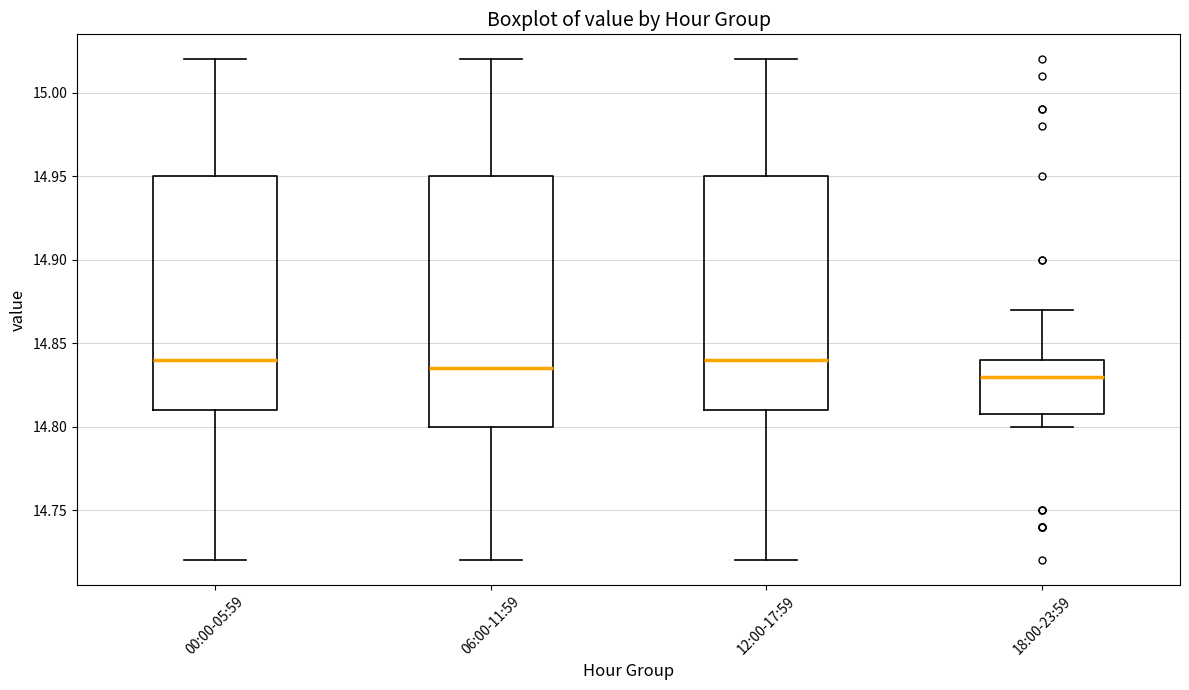

Reading left to right, transcribe this box plot: for each box, give where its median line is, the range the box spans, and where its two whiskers end, as read against the y-axis. The values are not printed on the chart, so give them approximately, as read against the axis.

00:00-05:59: median 14.840, box 14.810 to 14.950, whiskers 14.720 to 15.020
06:00-11:59: median 14.835, box 14.800 to 14.950, whiskers 14.720 to 15.020
12:00-17:59: median 14.840, box 14.810 to 14.950, whiskers 14.720 to 15.020
18:00-23:59: median 14.830, box 14.810 to 14.840, whiskers 14.800 to 14.870